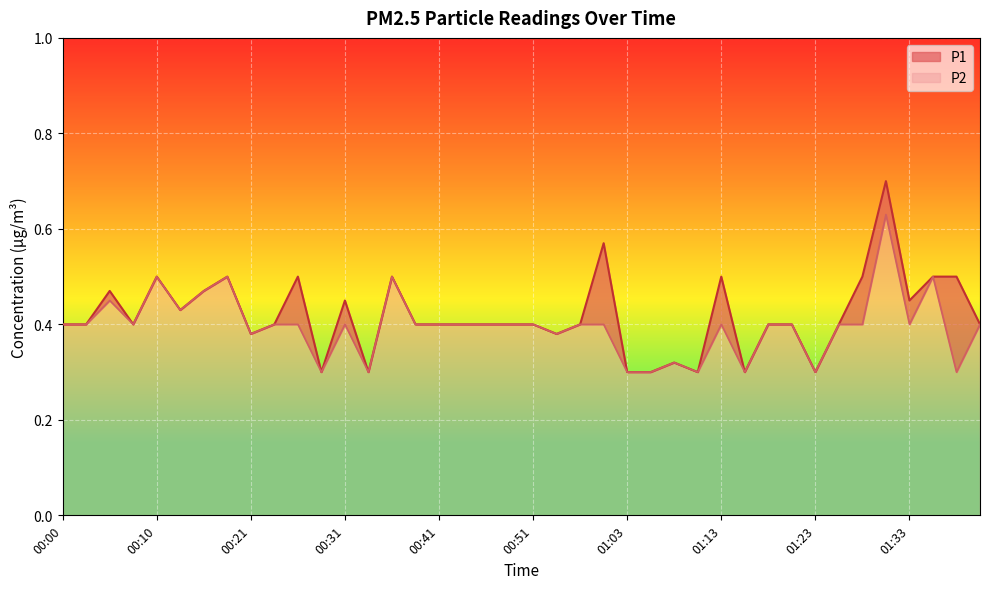

What is the average value of the P1 series?

0.4